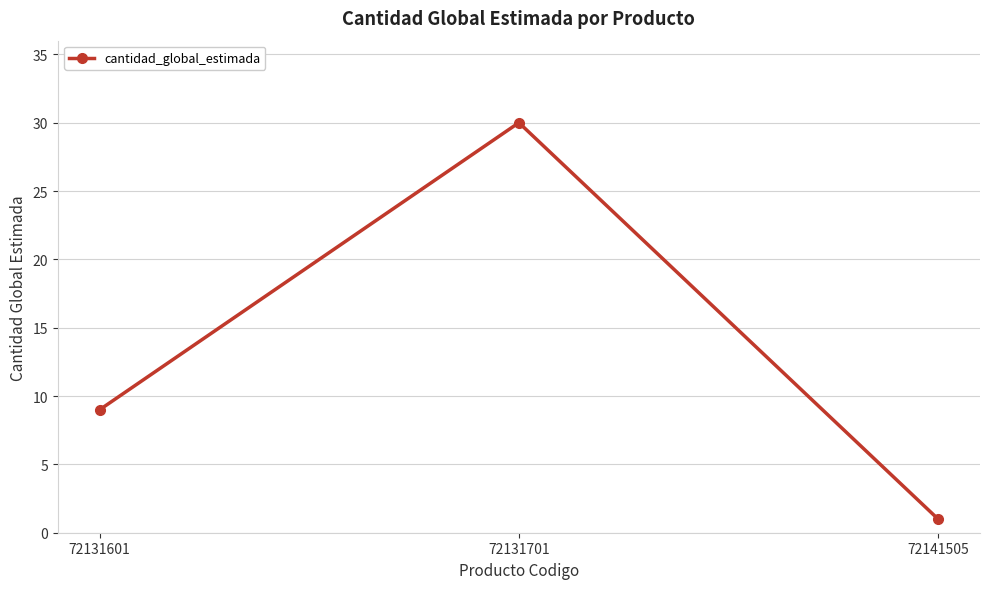

What is the maximum value shown in the chart?

30